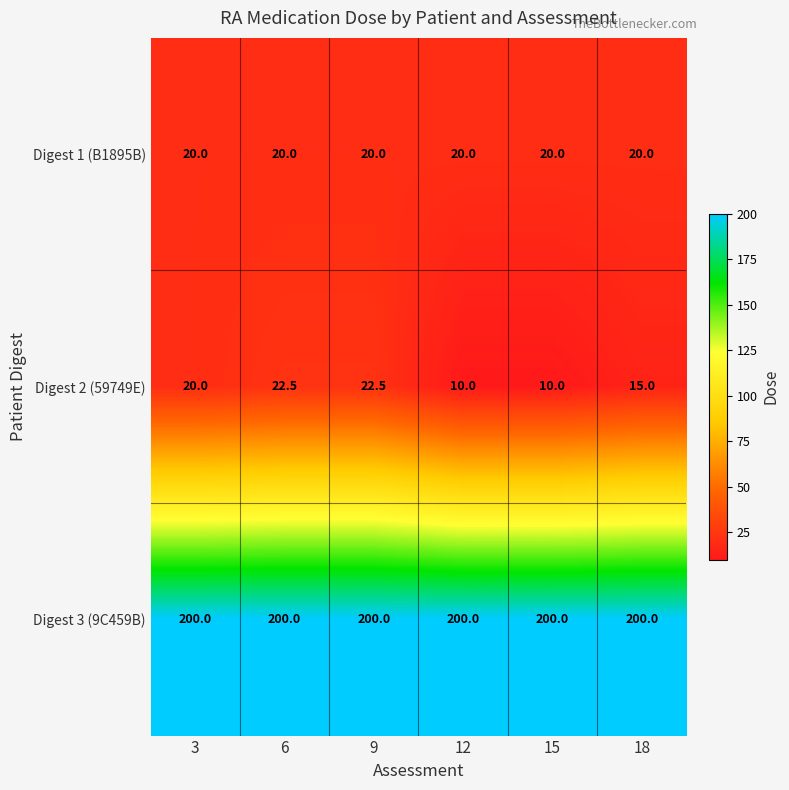

Between 6 and 15, which series saw the biggest shift?

Digest 2 (59749E)